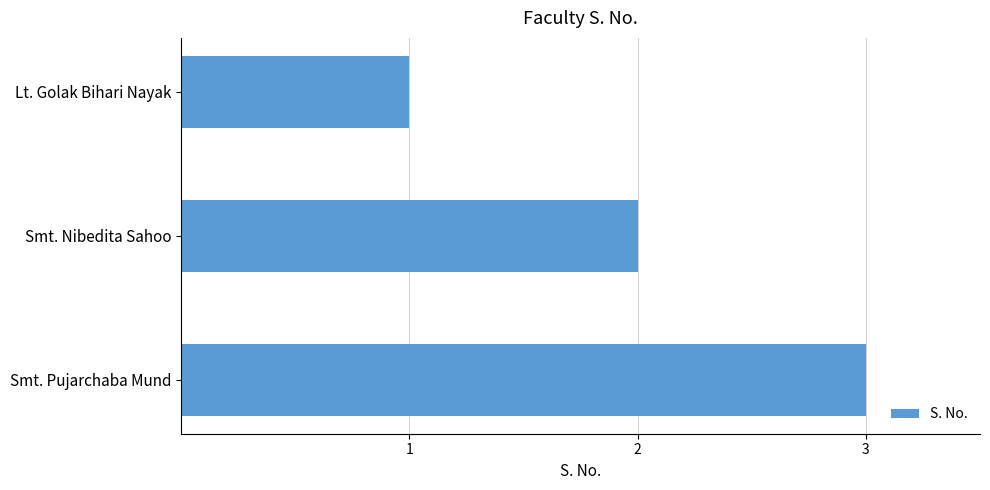

What is the sum of the values at Smt. Nibedita Sahoo and Lt. Golak Bihari Nayak?

3